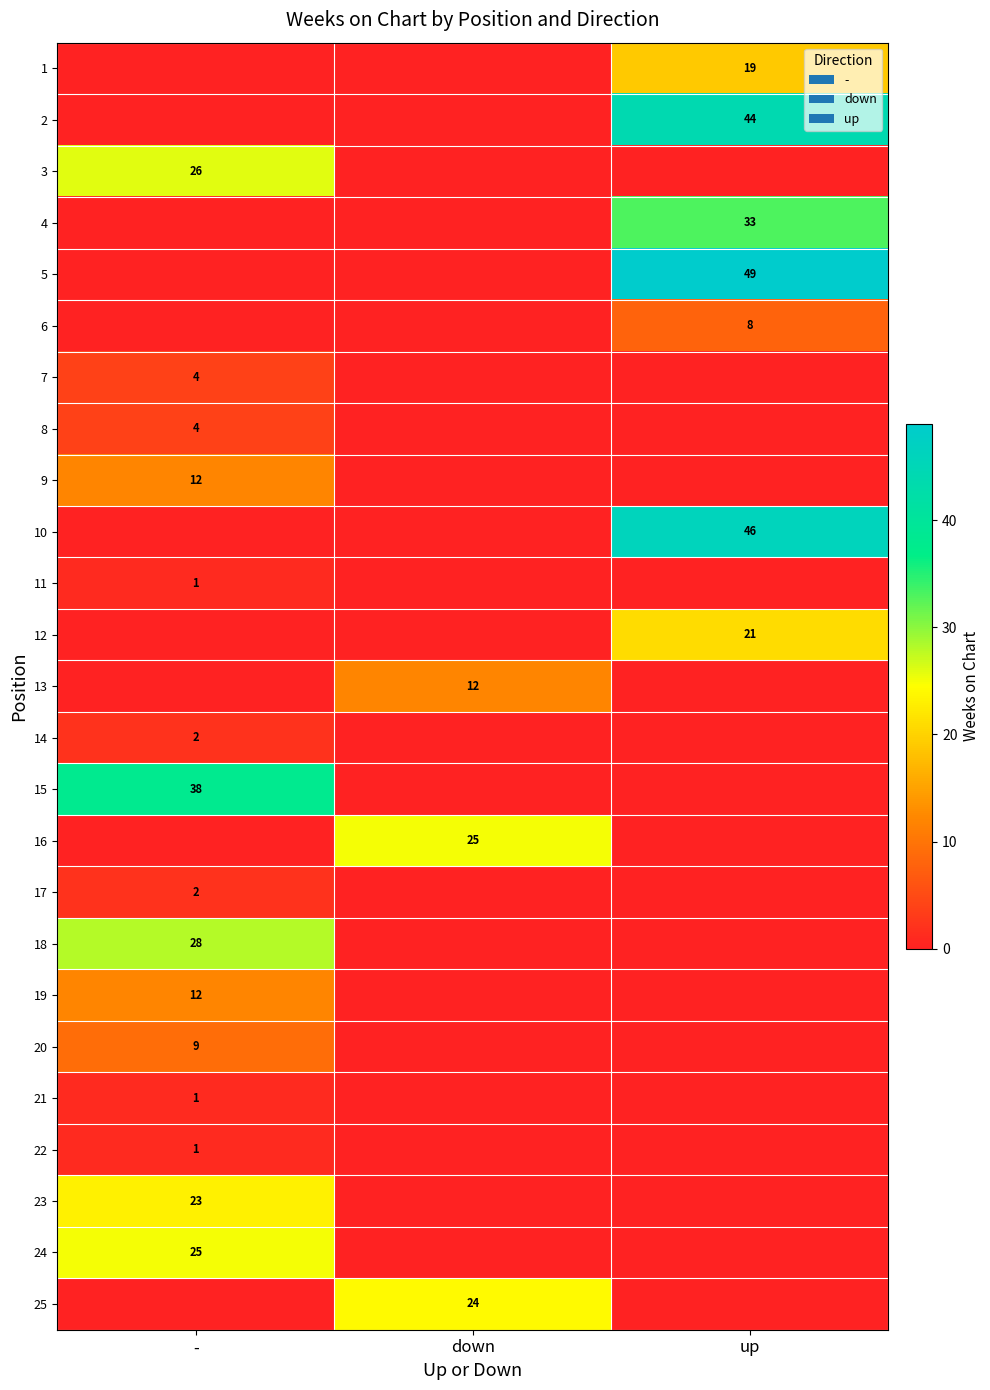

Is it true that 11 equals 2 at -?

False